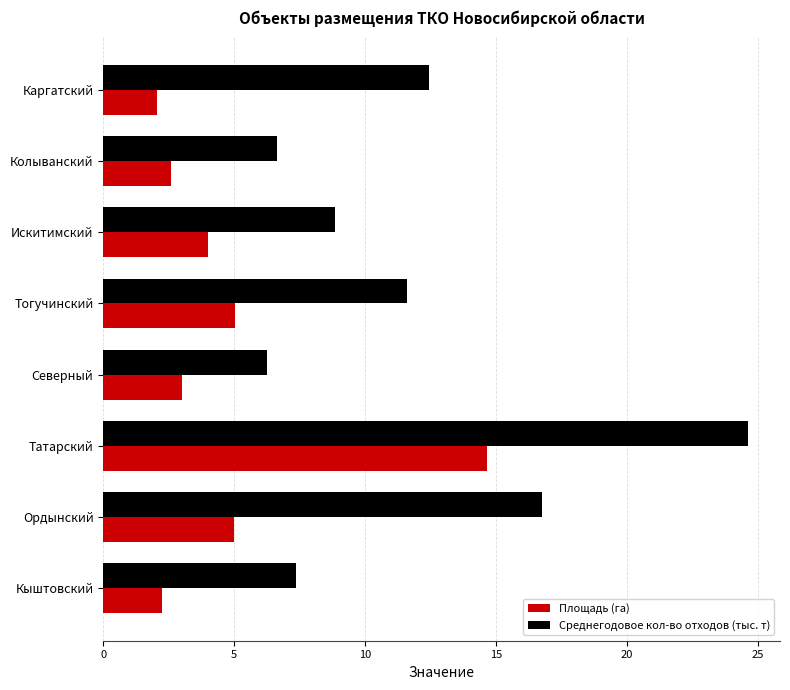

What is the average value of the Площадь (га) series?

4.8